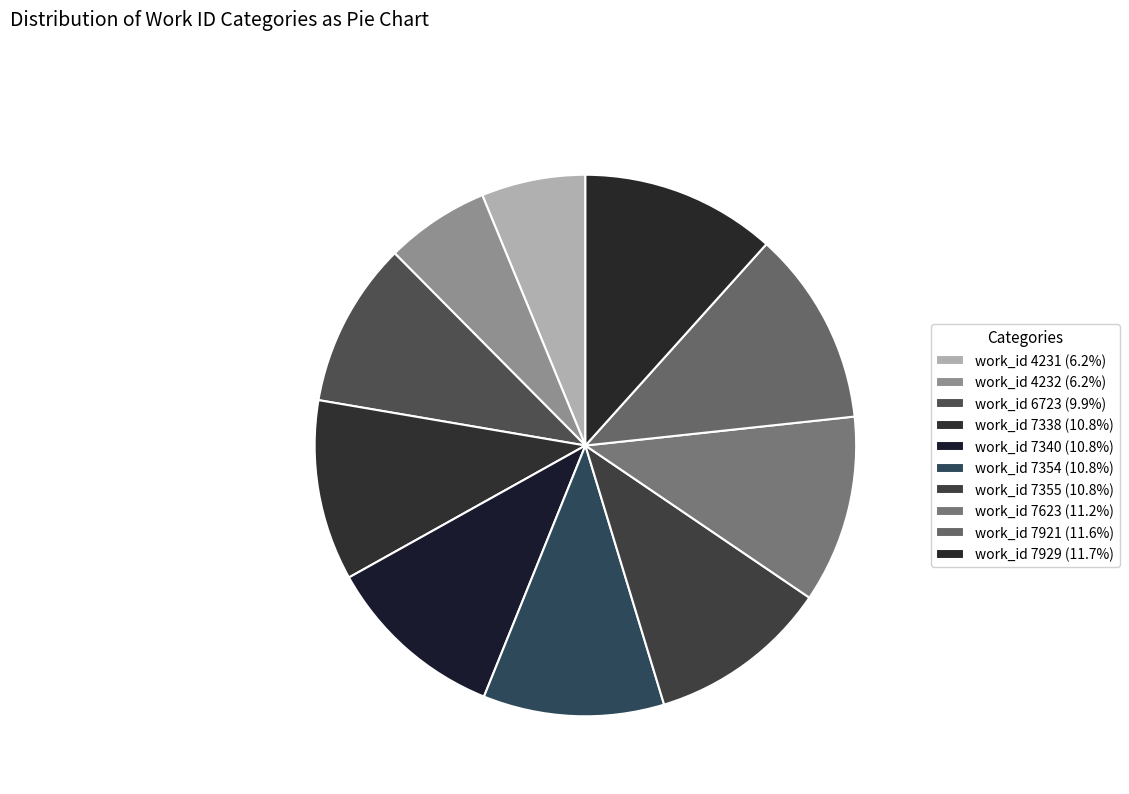

How many segments does this pie chart have?

10